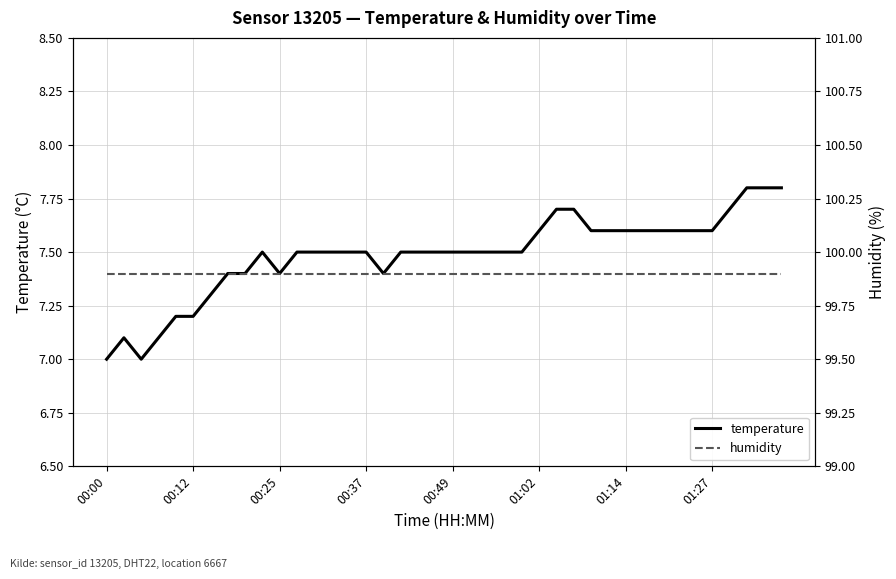

What is the value of the temperature point at the 29th from the left?

7.6